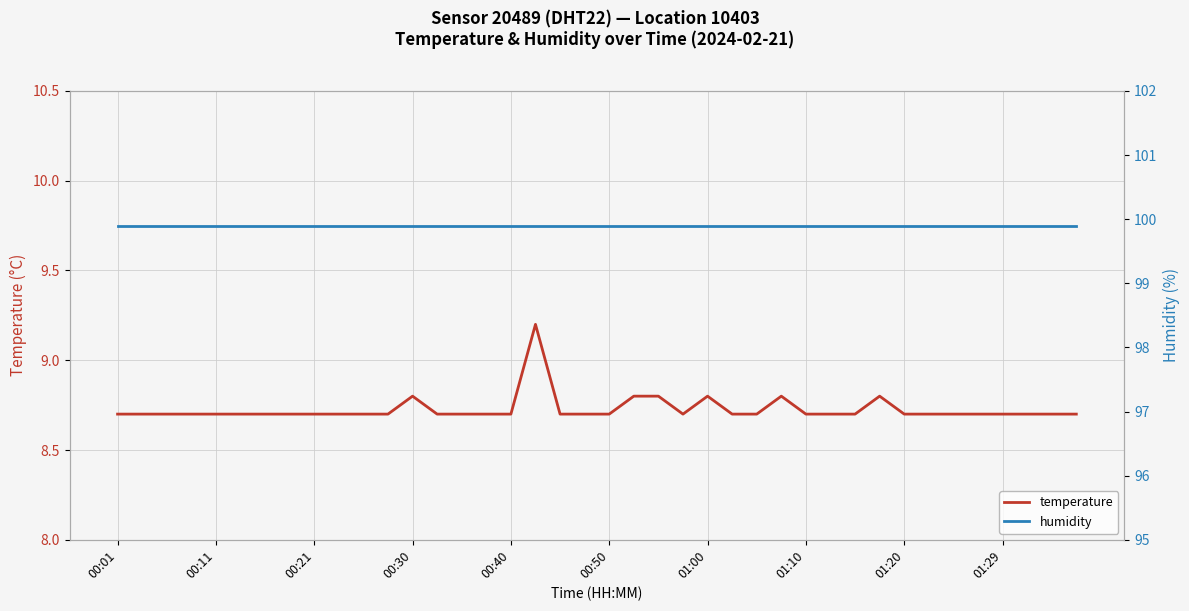

What is the lowest value of the temperature series?

8.7